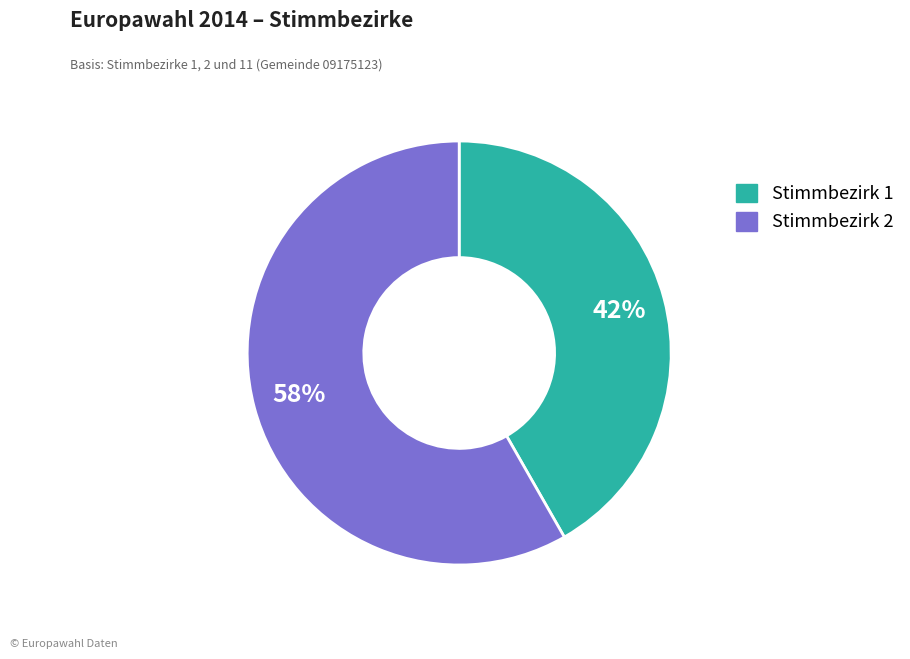

Does any single category account for the majority?

Yes